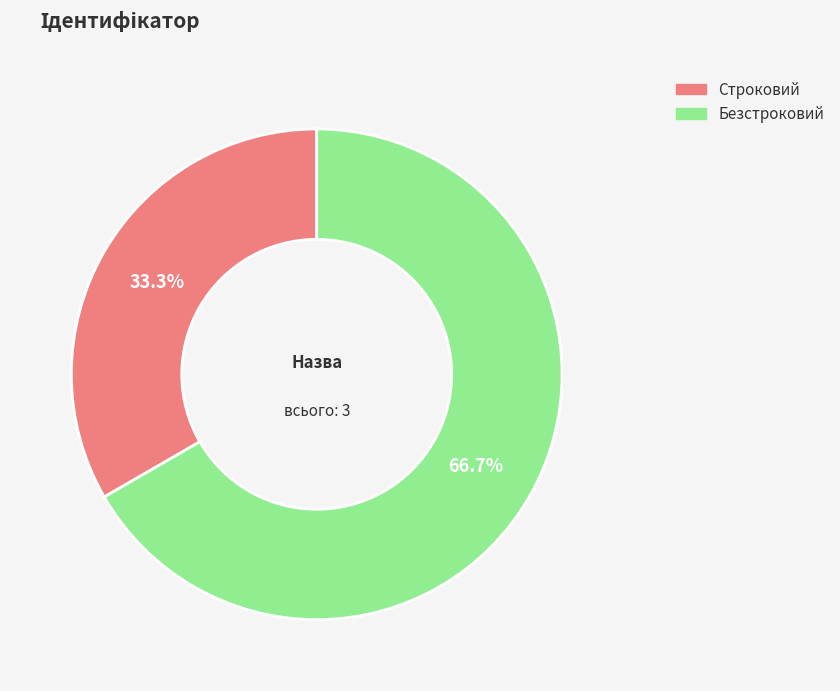

Does Безстроковий account for over 50% of the chart?

Yes